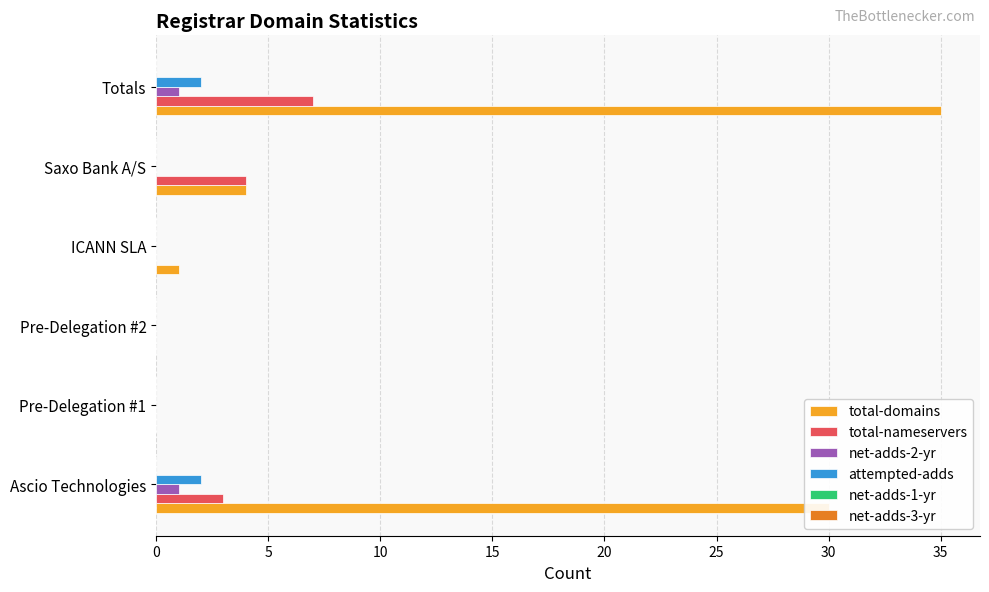

Which category has the highest value in the total-nameservers series?

Totals